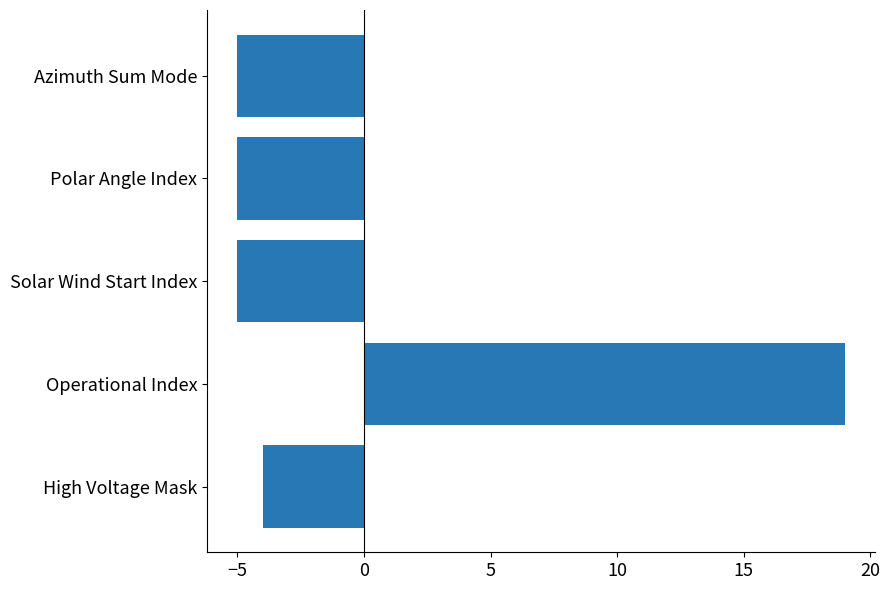

Where is the data nearest to the value 7?

High Voltage Mask